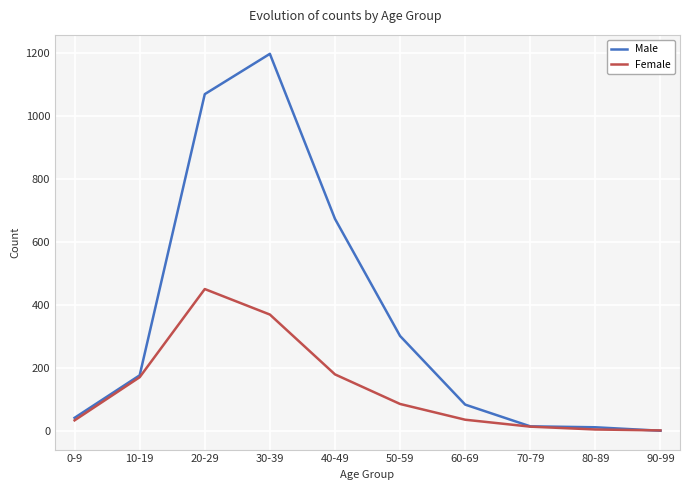

What is the sum of the Male values at 40-49 and 50-59?

974